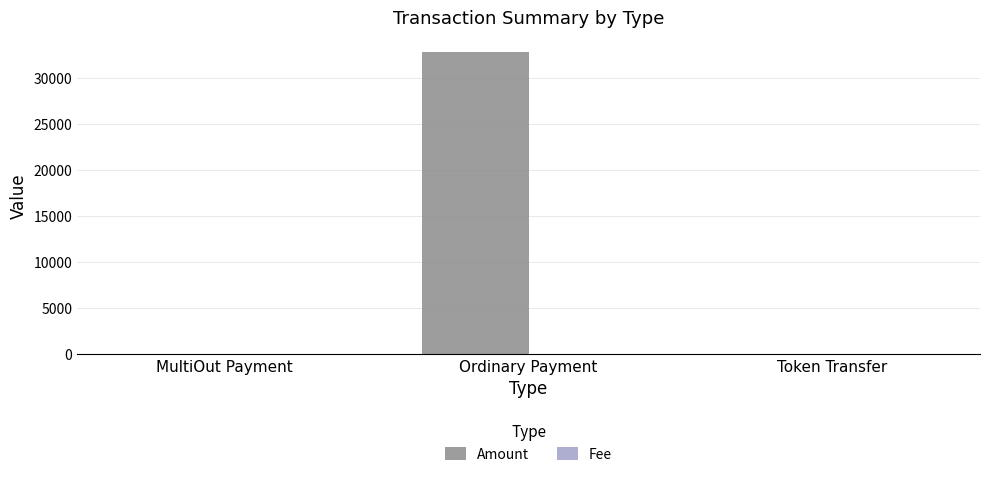

What is the average value of the Amount series?

10920.5